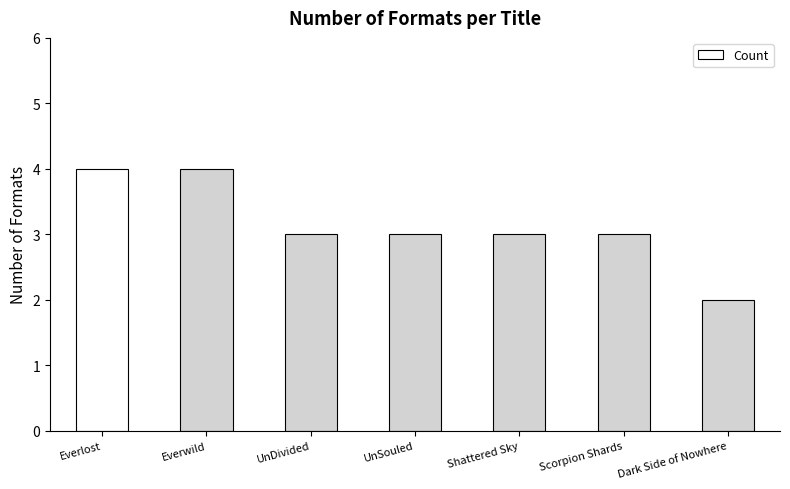

What is the label of the 1st bar from the left?

Everlost